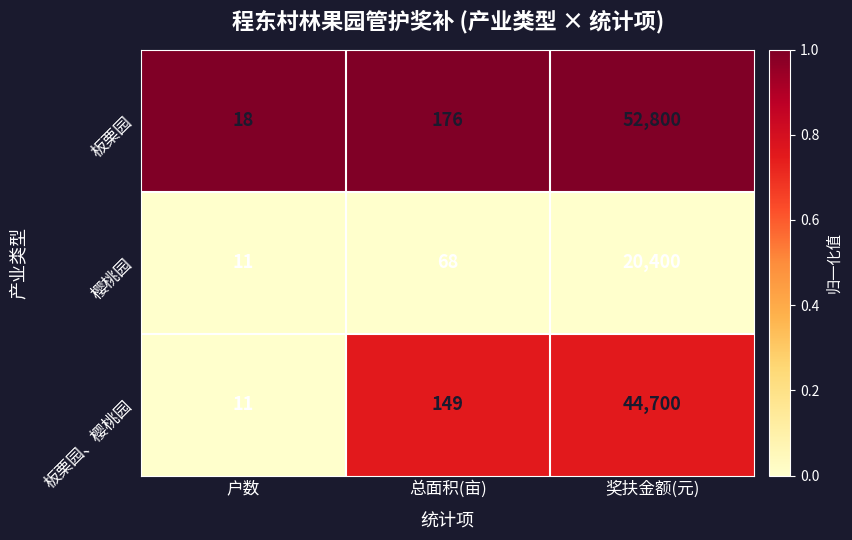

Which category has the lowest value across all series?

户数